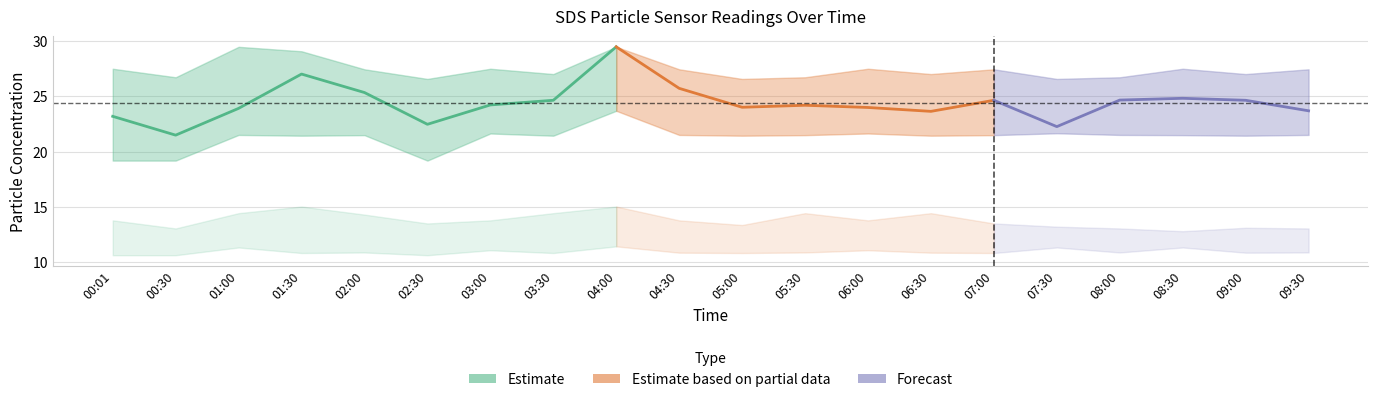

True or false: SDS_P2_upper and SDS_P1_upper intersect in this chart.

False